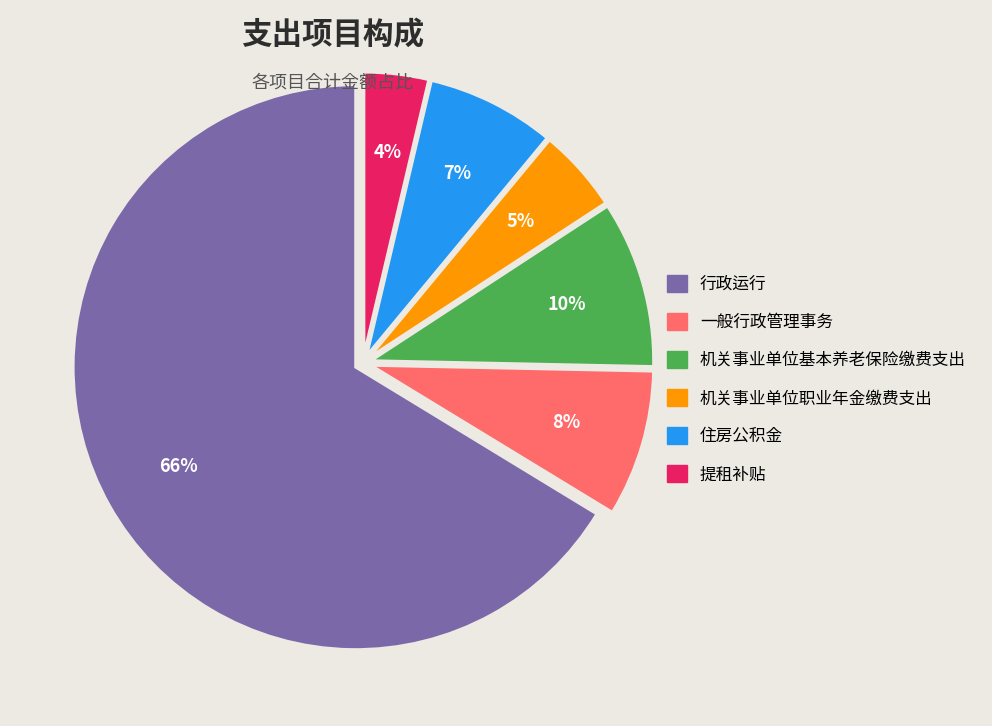

Do 住房公积金 and 机关事业单位职业年金缴费支出 together represent more than half of the pie?

No